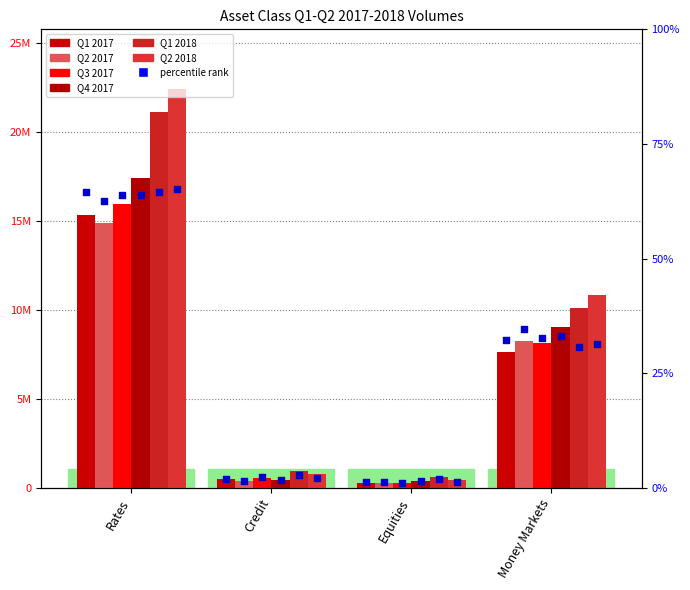

Which series contains the lowest Y value?

Q3 2017